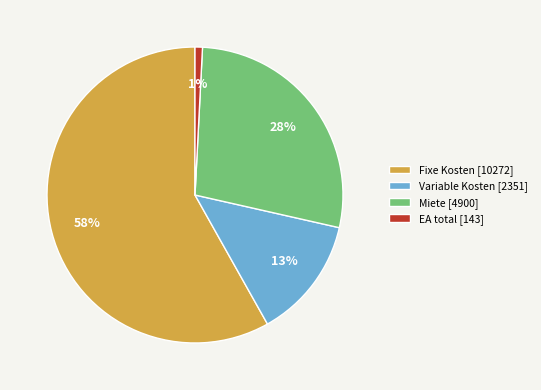

To the nearest percent, what is the average slice percentage?

25%